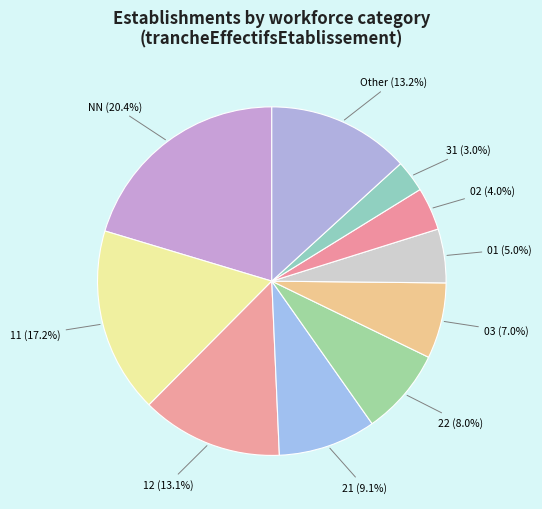

What is the smallest slice in the pie chart?

31